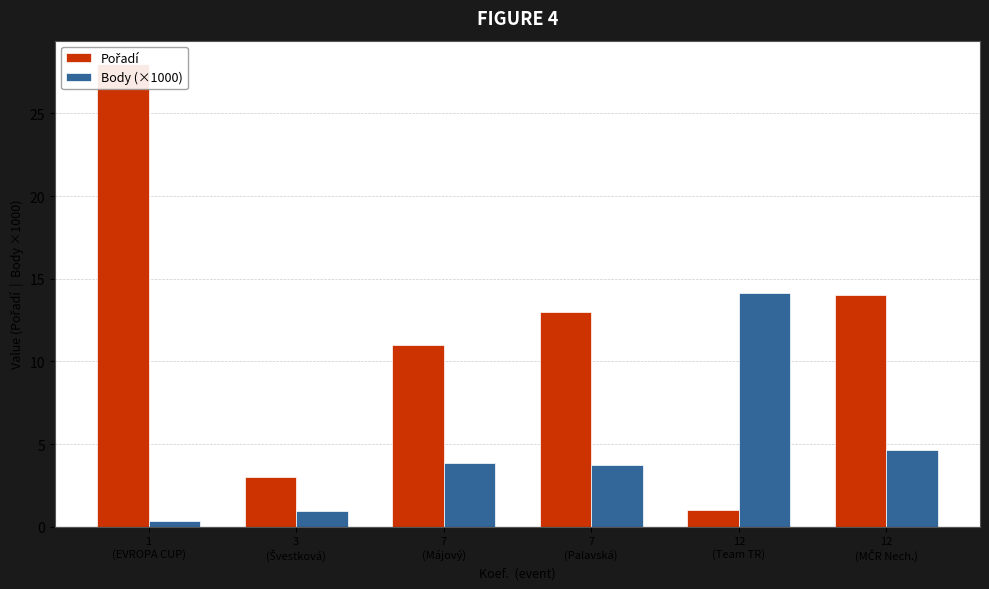

Reading left to right, what are all the values shown in this chart?

Pořadí: 1
(EVROPA CUP)=28.0	3
(Švestková)=3.0	7
(Májový)=11.0	7
(Palavská)=13.0	12
(Team TR)=1.0	12
(MČR Nech.)=14.0
Body (×1000): 1
(EVROPA CUP)=0.3	3
(Švestková)=1.0	7
(Májový)=3.9	7
(Palavská)=3.7	12
(Team TR)=14.2	12
(MČR Nech.)=4.6